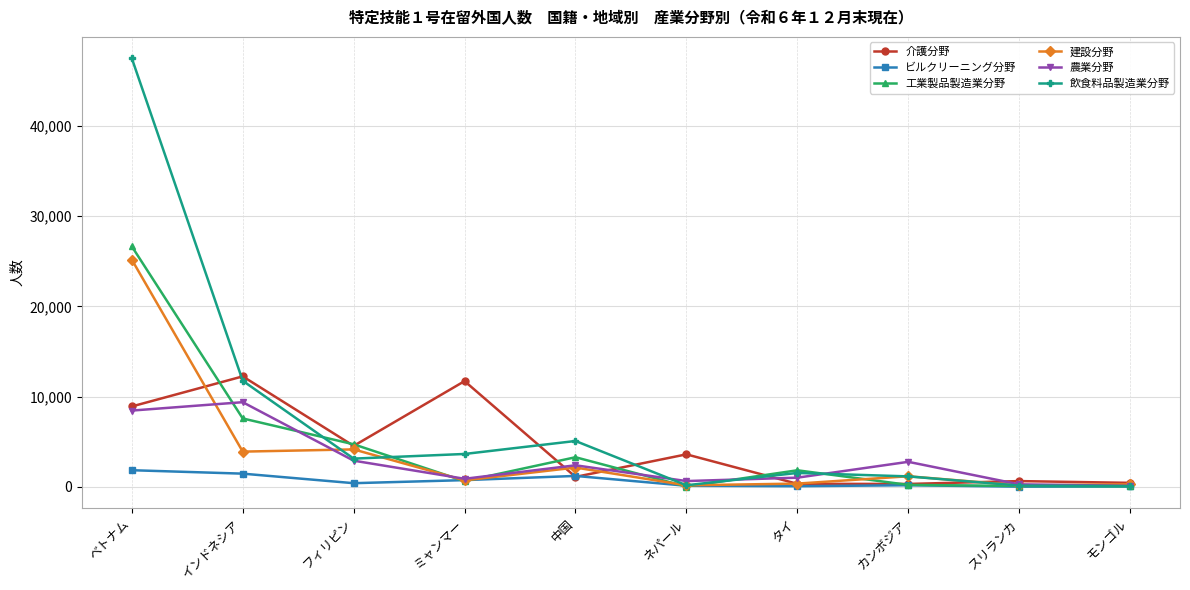

At which category does 介護分野 reach its first local peak?

インドネシア